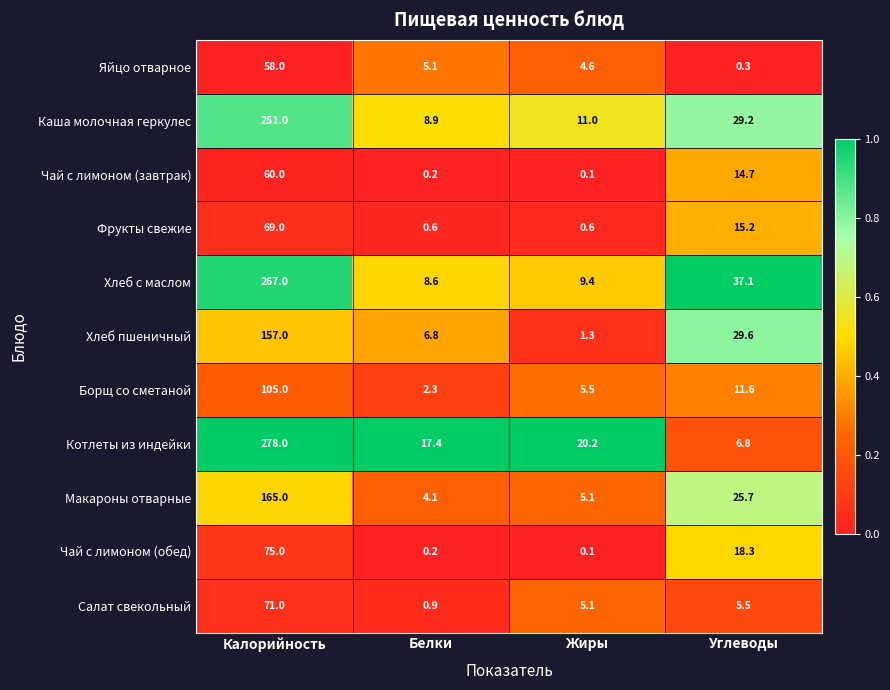

List the series in order of their peak value, lowest first.

Яйцо отварное, Чай с лимоном (завтрак), Фрукты свежие, Салат свекольный, Чай с лимоном (обед), Борщ со сметаной, Хлеб пшеничный, Макароны отварные, Каша молочная геркулес, Хлеб с маслом, Котлеты из индейки